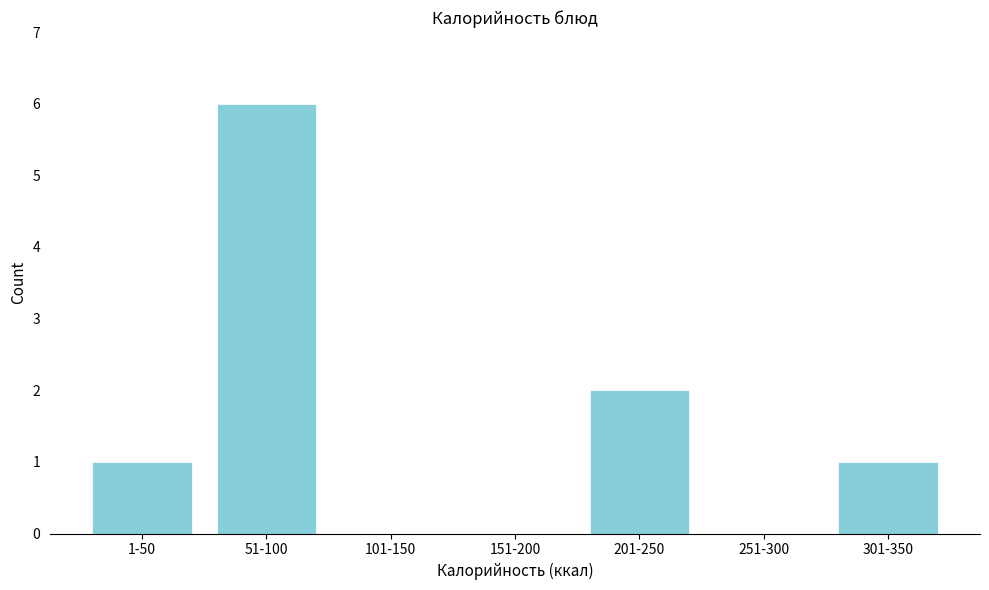

Reading left to right, transcribe all the data shown in this chart.

1-50=1	51-100=6	101-150=0	151-200=0	201-250=2	251-300=0	301-350=1